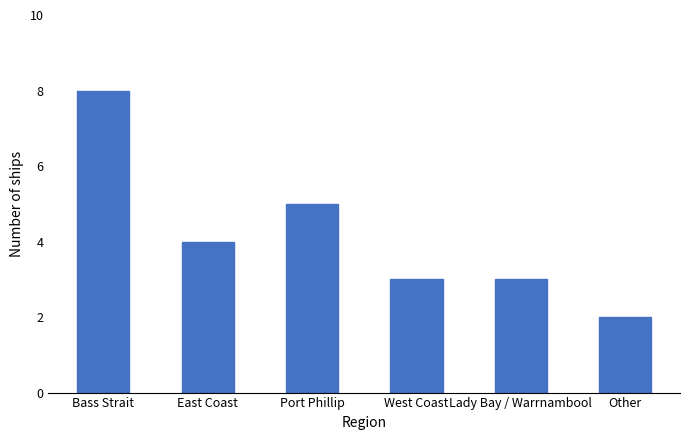

Approximately how many times larger is the value at Lady Bay / Warrnambool compared to Port Phillip?

0.6